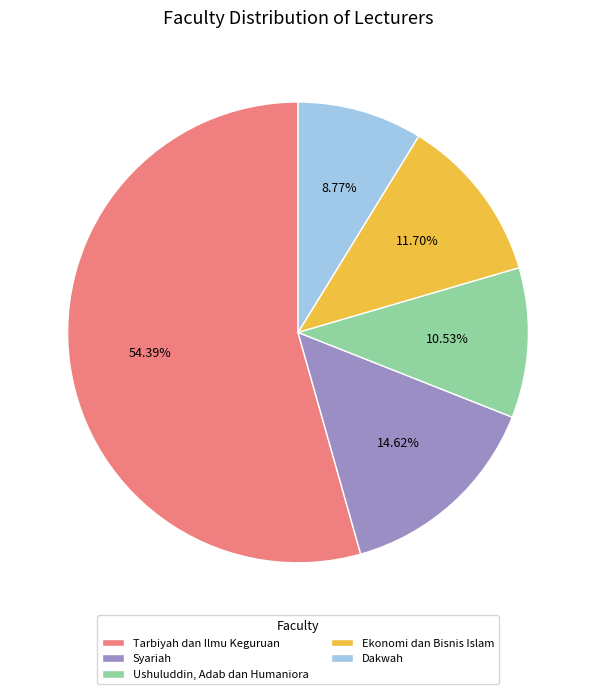

Count the number of slices in the pie.

5